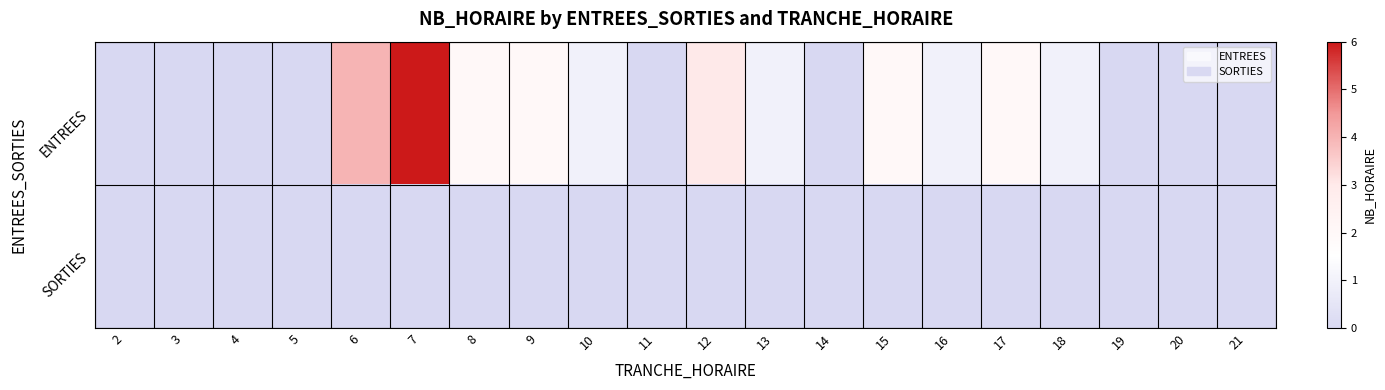

At which category is the sum across all series the highest?

7